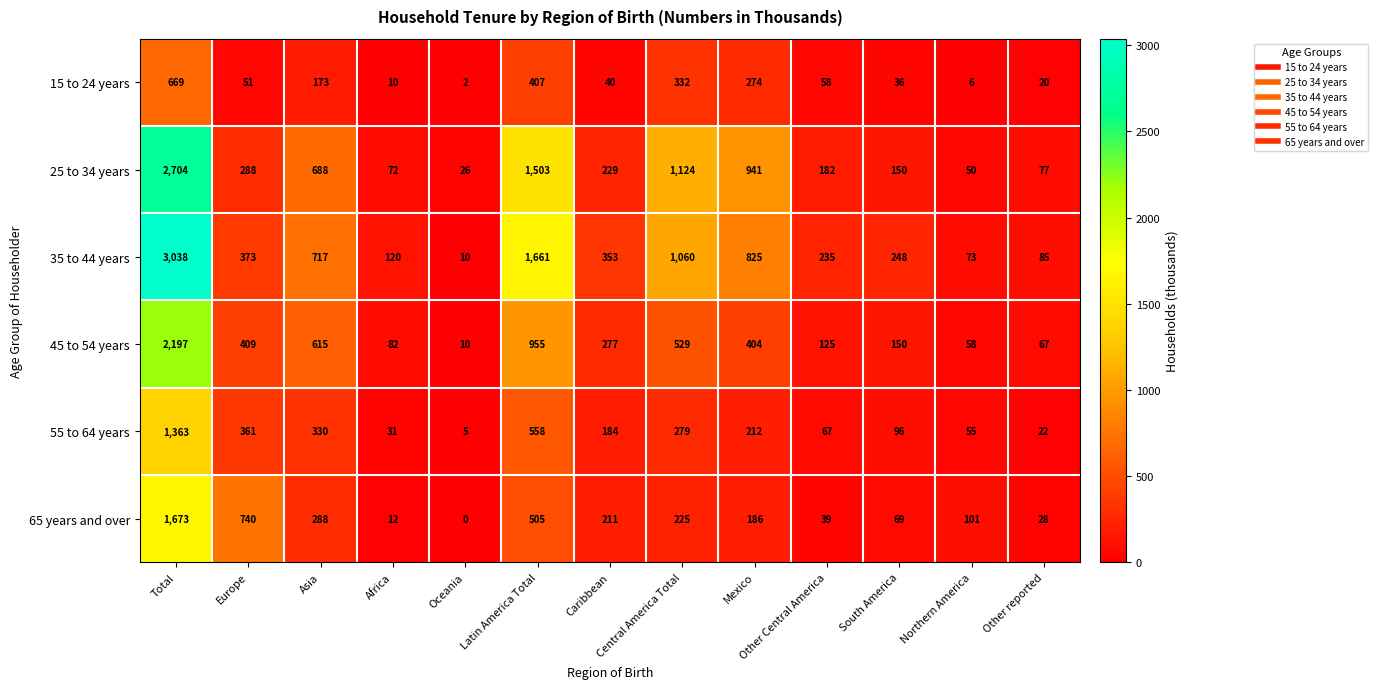

At which label is 55 to 64 years closest to 684?

Latin America Total